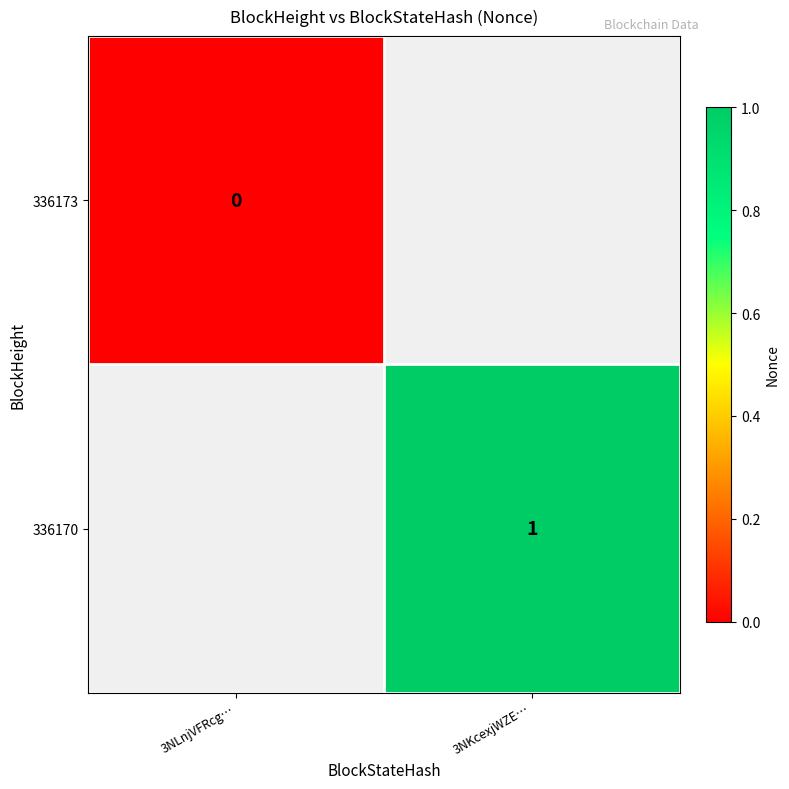

How many distinct data groups are displayed?

2